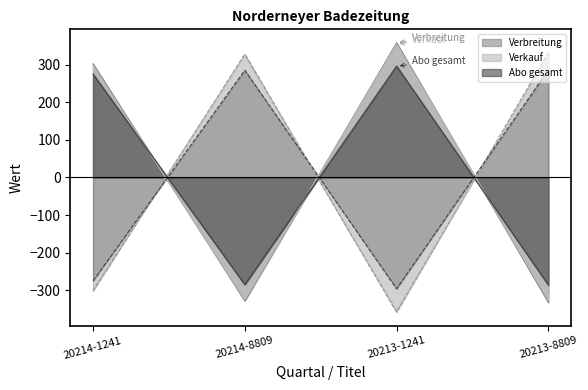

True or false: Verkauf has a value of 353.8 at 20213-1241.

True